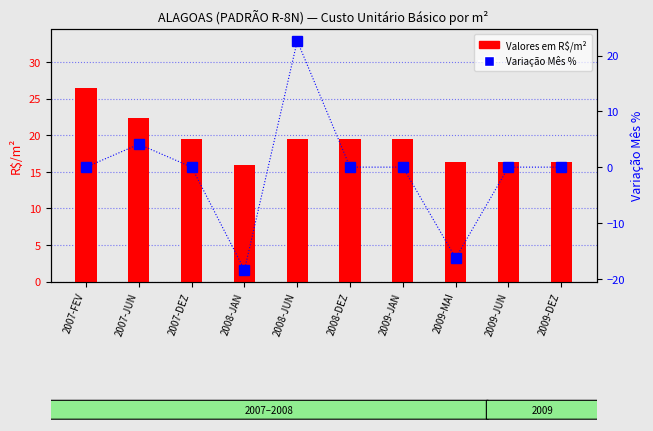

True or false: Variação Mês % has a value of 14.2 at 2009-JUN.

False